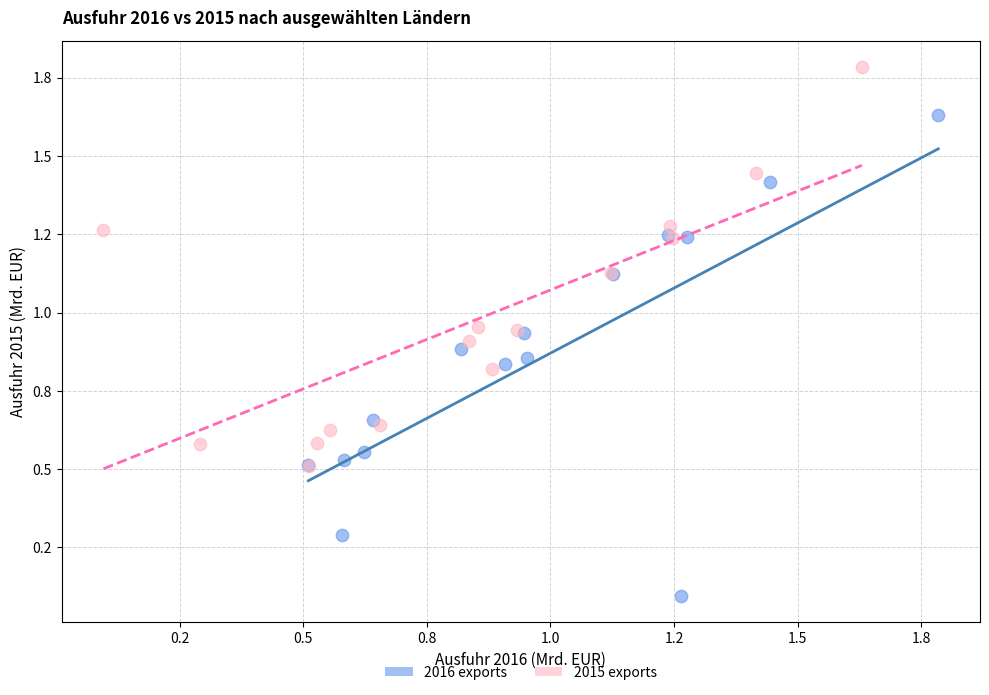

Which series contains the lowest Y value?

2016 exports